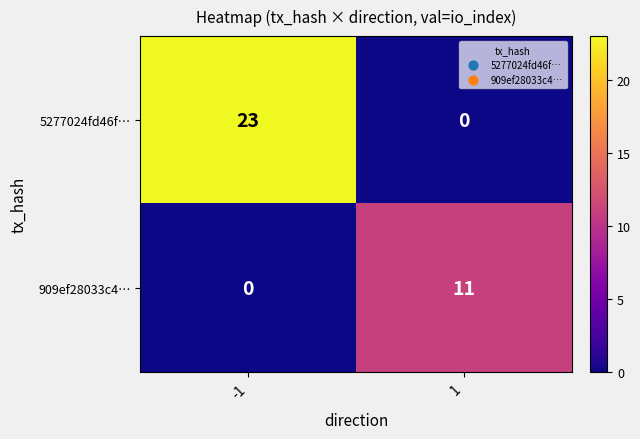

Between -1 and 1, which series saw the biggest shift?

5277024fd46f…